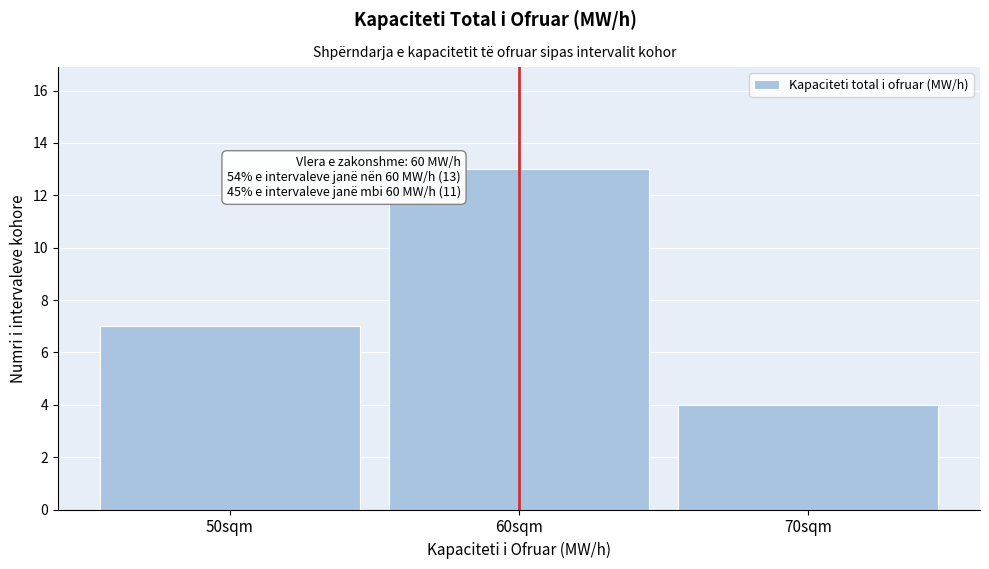

Which range on the x-axis has the tallest bar?

55 to 65